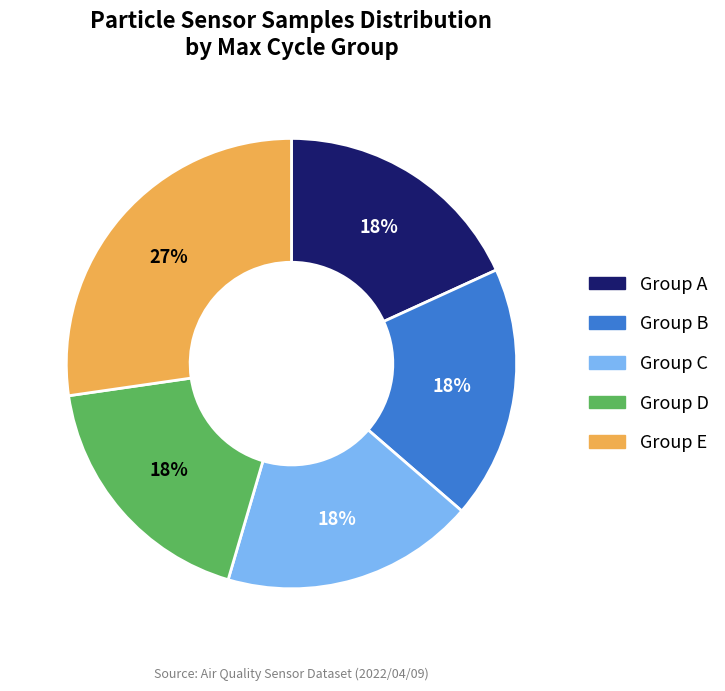

What percentage is the Group D slice, to the nearest percent?

18%